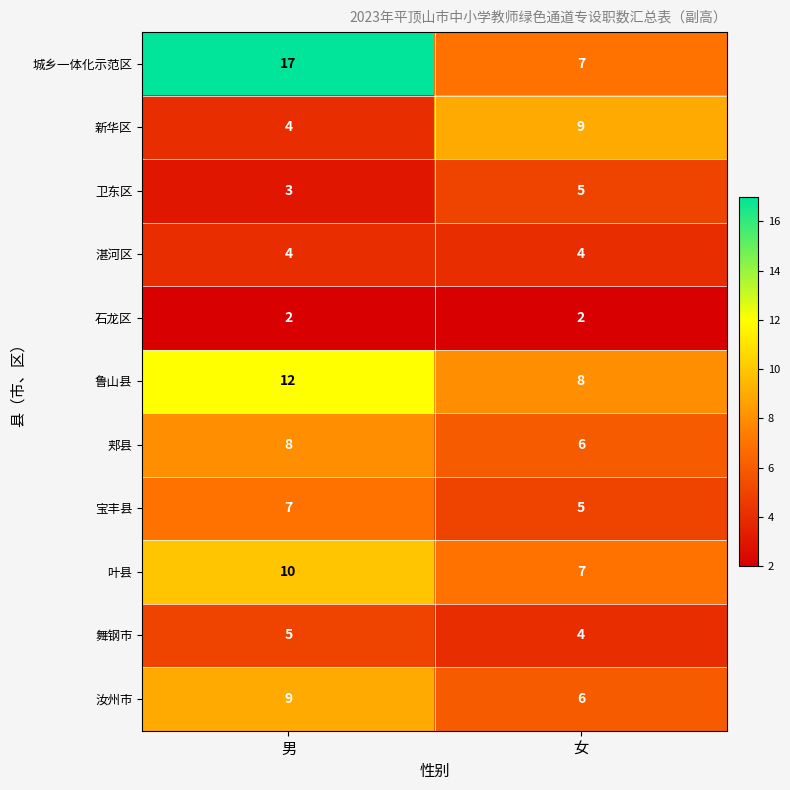

What is the minimum value for 卫东区?

3